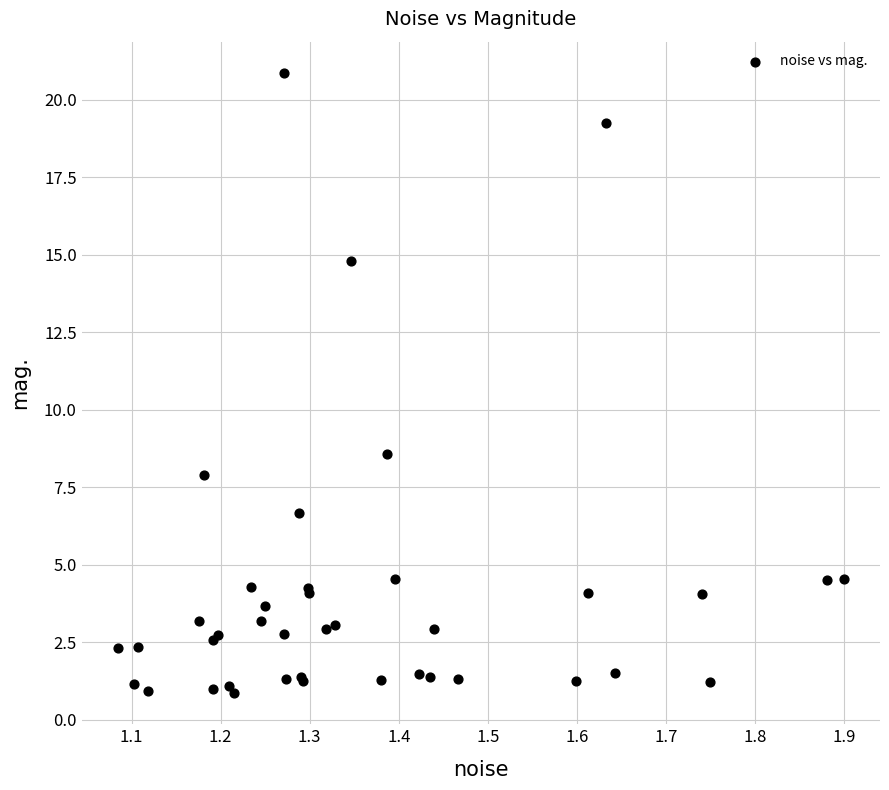

What Y value in the scatter plot is closest to 10?

8.6